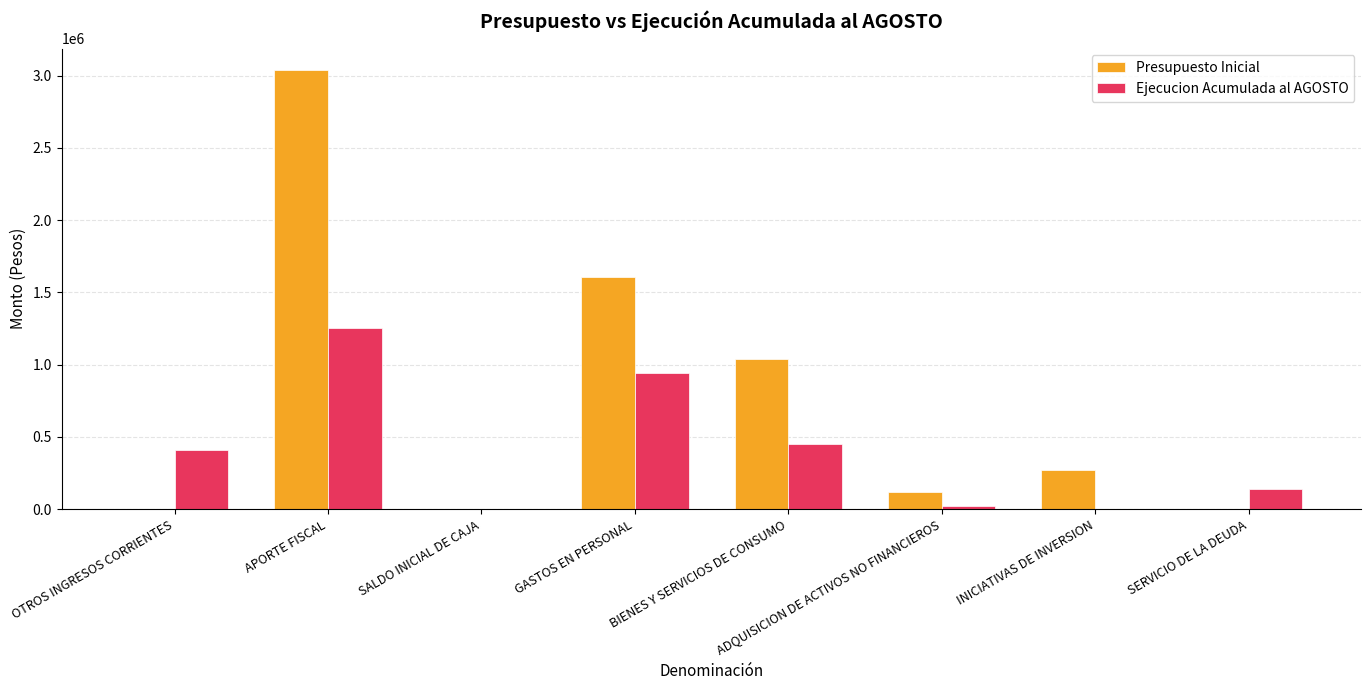

Which series changed the most between SALDO INICIAL DE CAJA and SERVICIO DE LA DEUDA?

Ejecucion Acumulada al AGOSTO